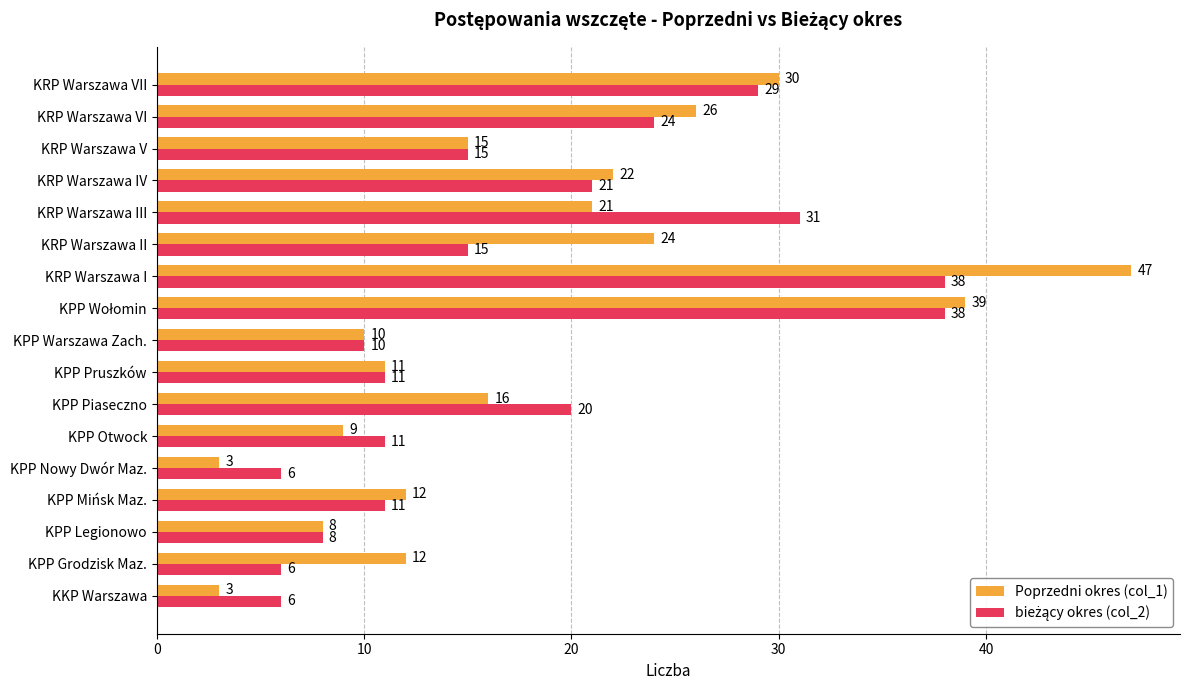

True or false: Poprzedni okres (col_1) has a value of 12 at KPP Mińsk Maz..

True